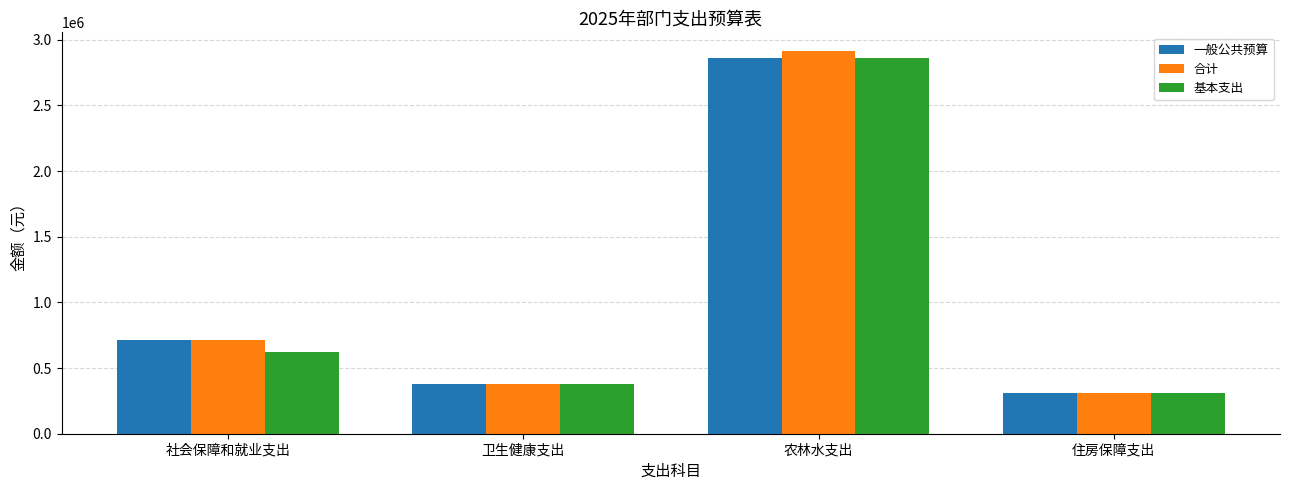

How many data points in 合计 are less than 712207?

2